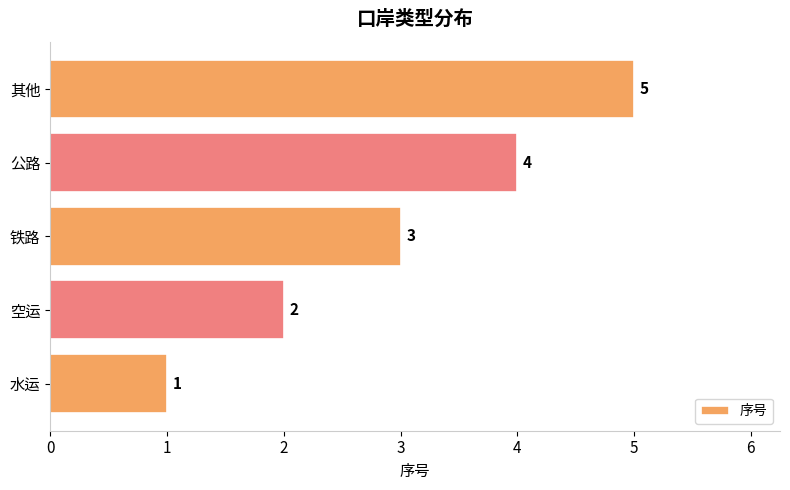

What is the ratio of the value at 公路 to the value at 水运?

4.0